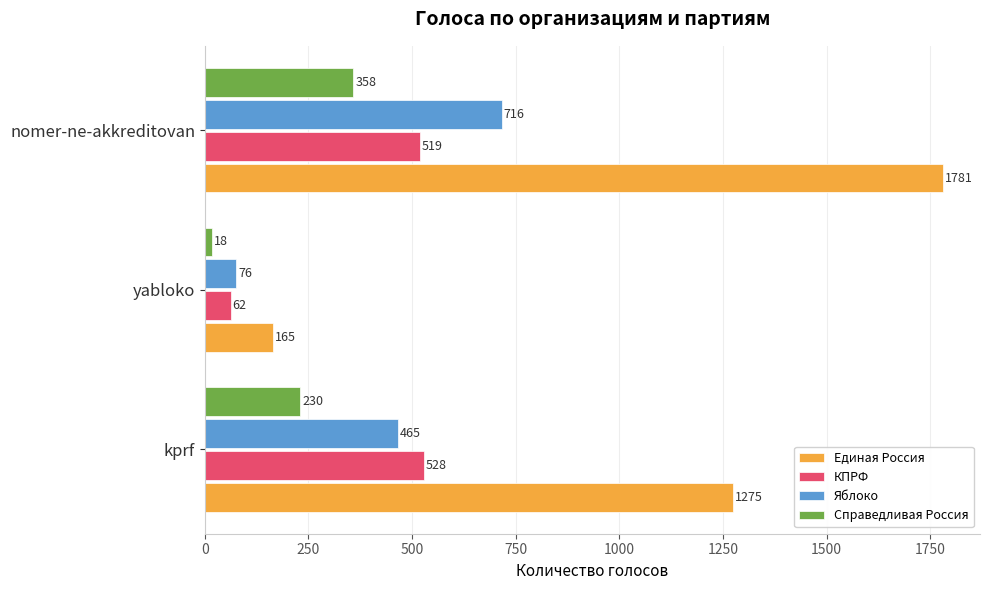

At how many categories does at least one series exceed 577?

2